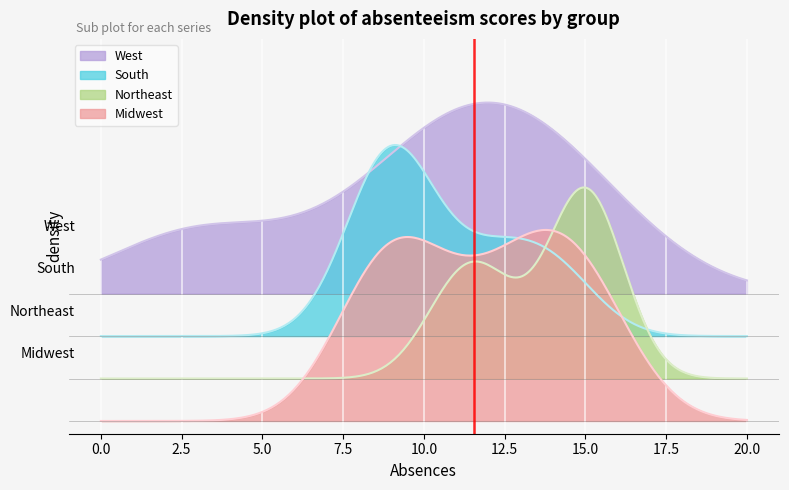

What are all the series names shown in the legend?

West, South, Northeast, Midwest